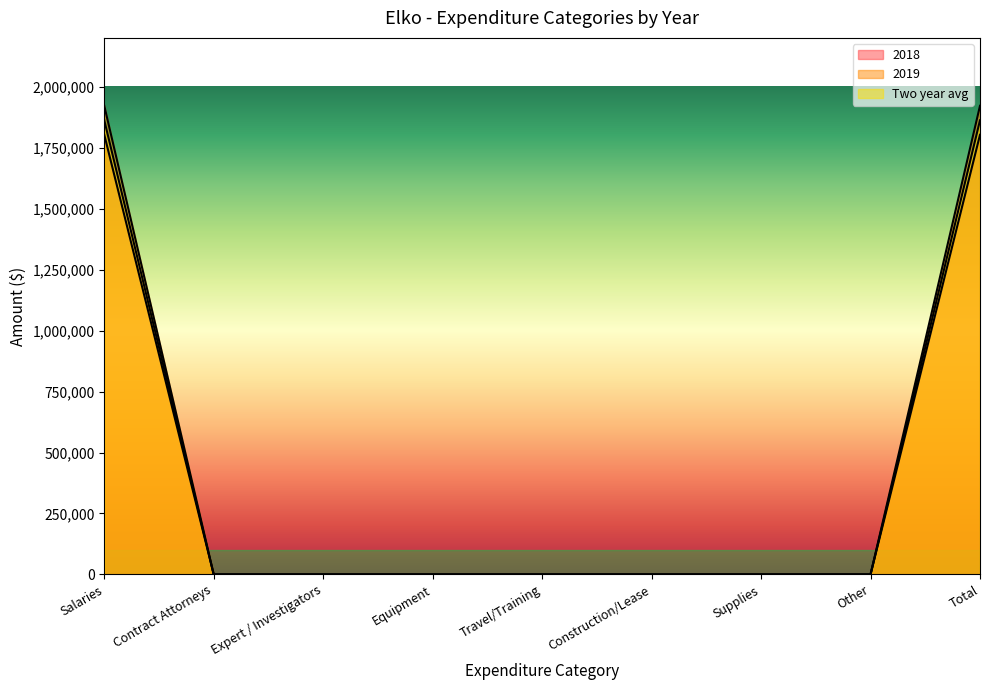

What is the average value of the 2018 series?

400607